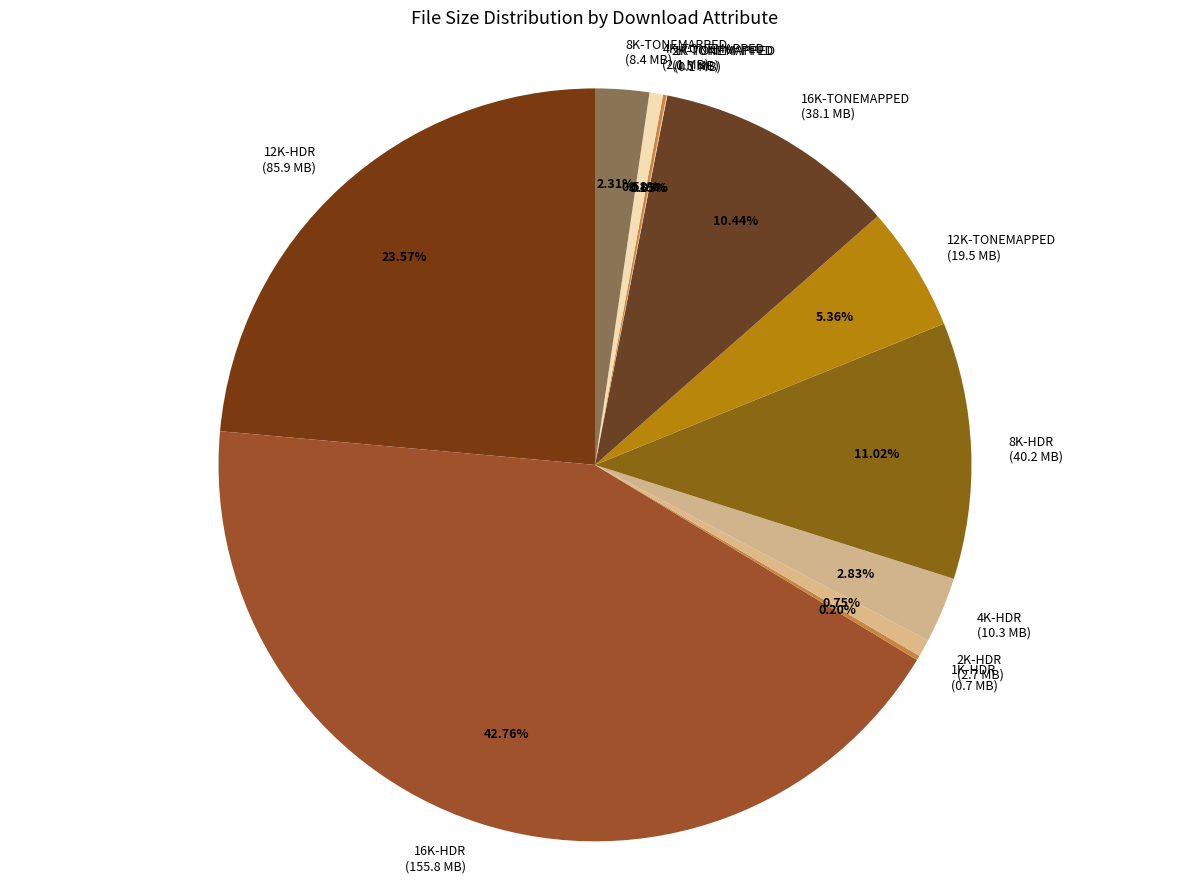

The 4K-TONEMAPPED slice represents 11% of the pie. True or false?

False